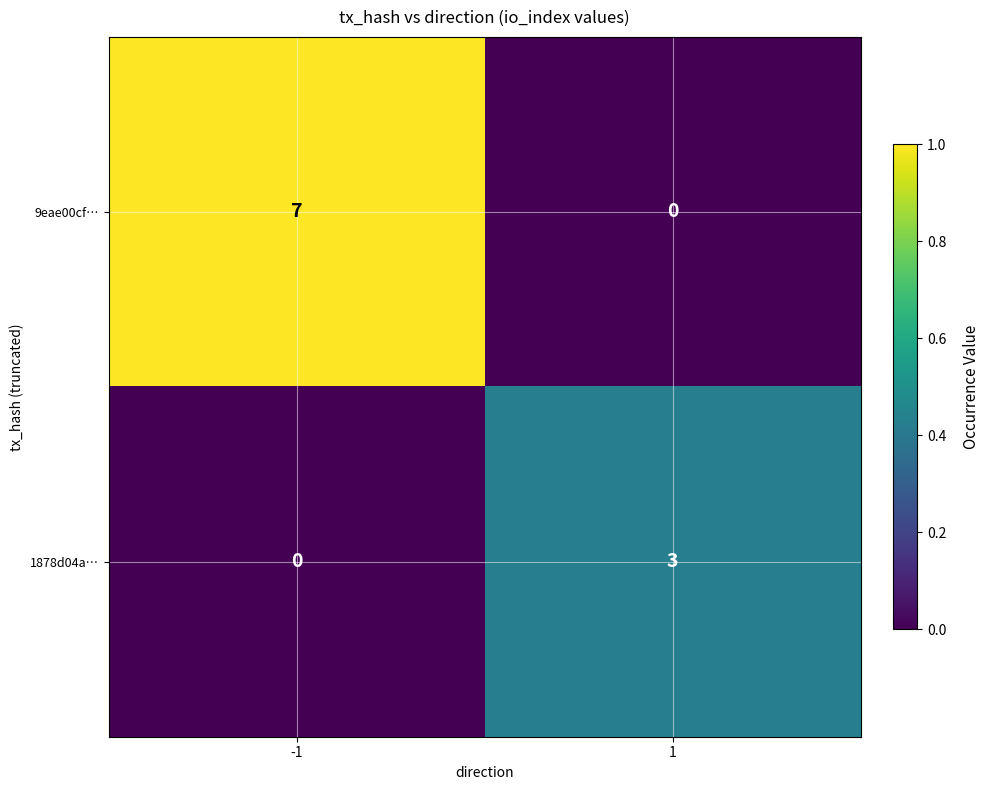

What is the sum of the 9eae00cf… values at -1 and 1?

7